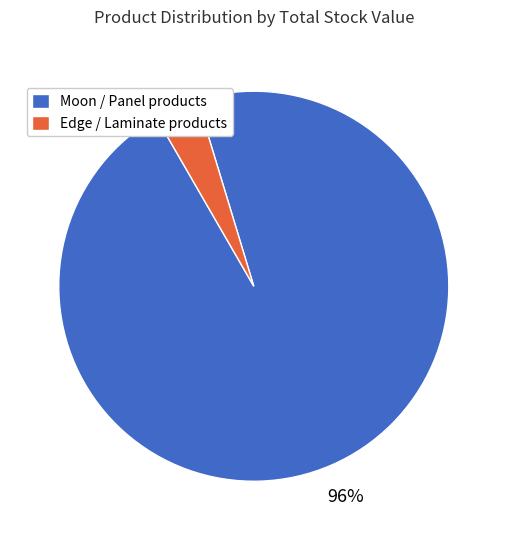

To the nearest percent, what percentage of the pie is Moon / Panel products?

96%